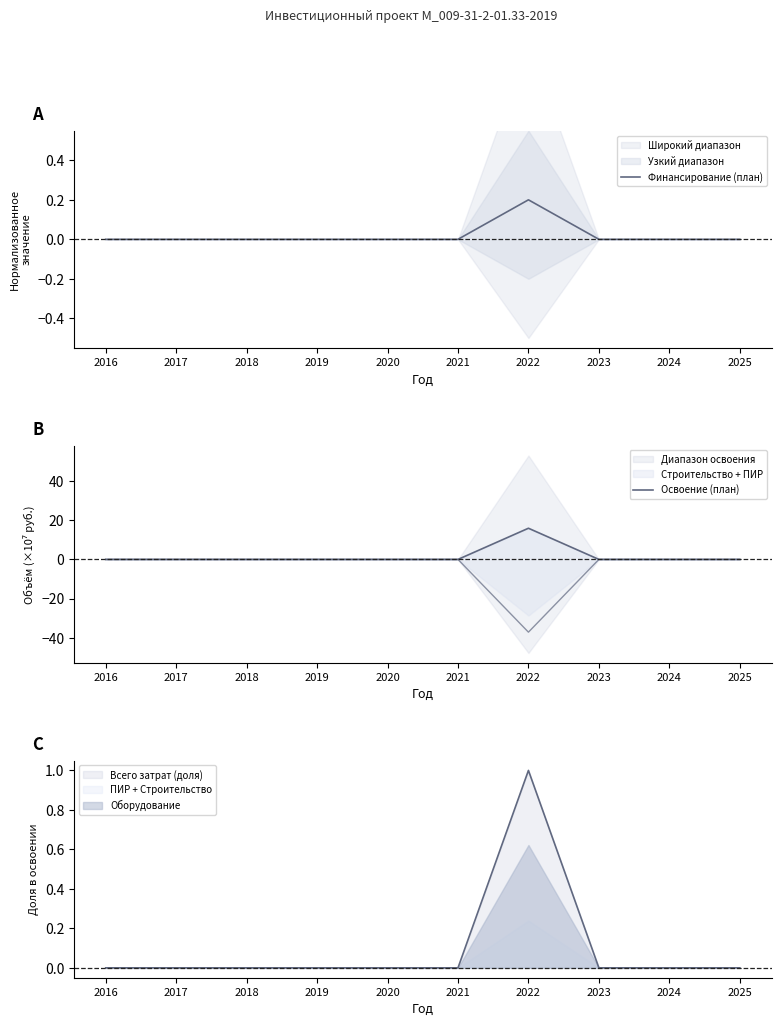

What is the difference between the Освоение (план) values at 2021 and 2022?

15.9